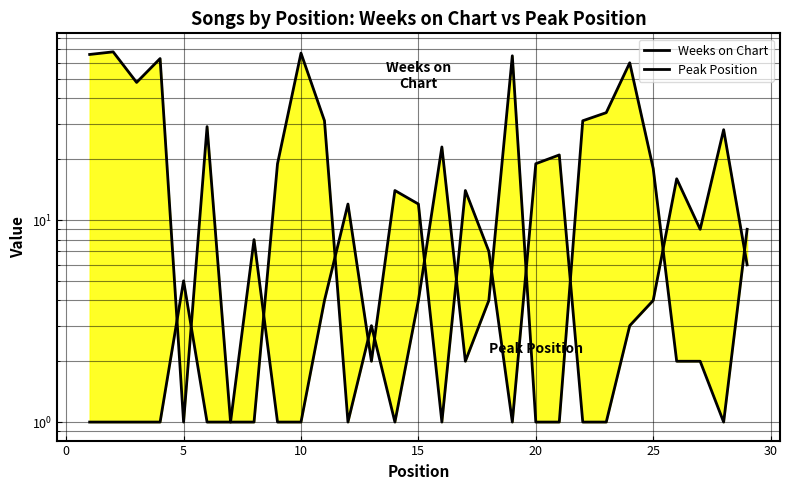

Between 0 and 10, which series saw the biggest shift?

Weeks on Chart